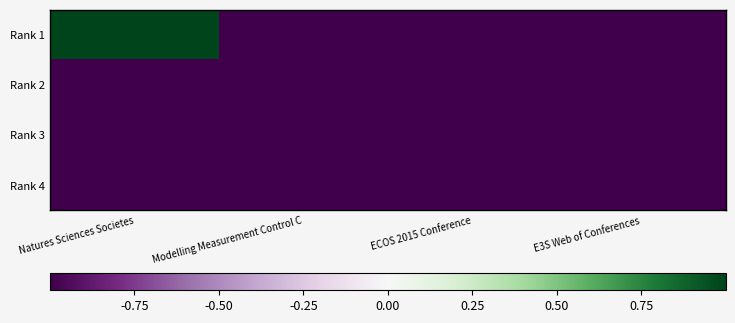

Which series has the widest spread of values?

Rank 1